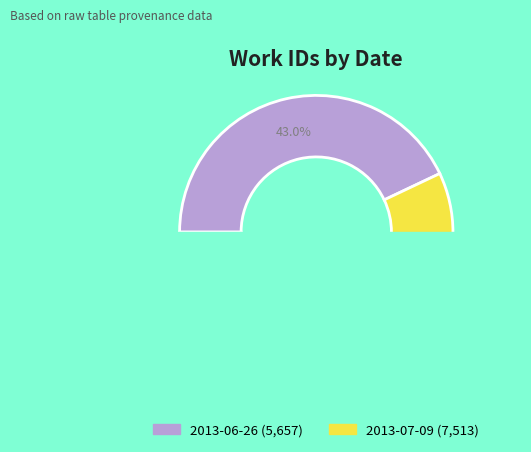

Does any single category account for the majority?

Yes